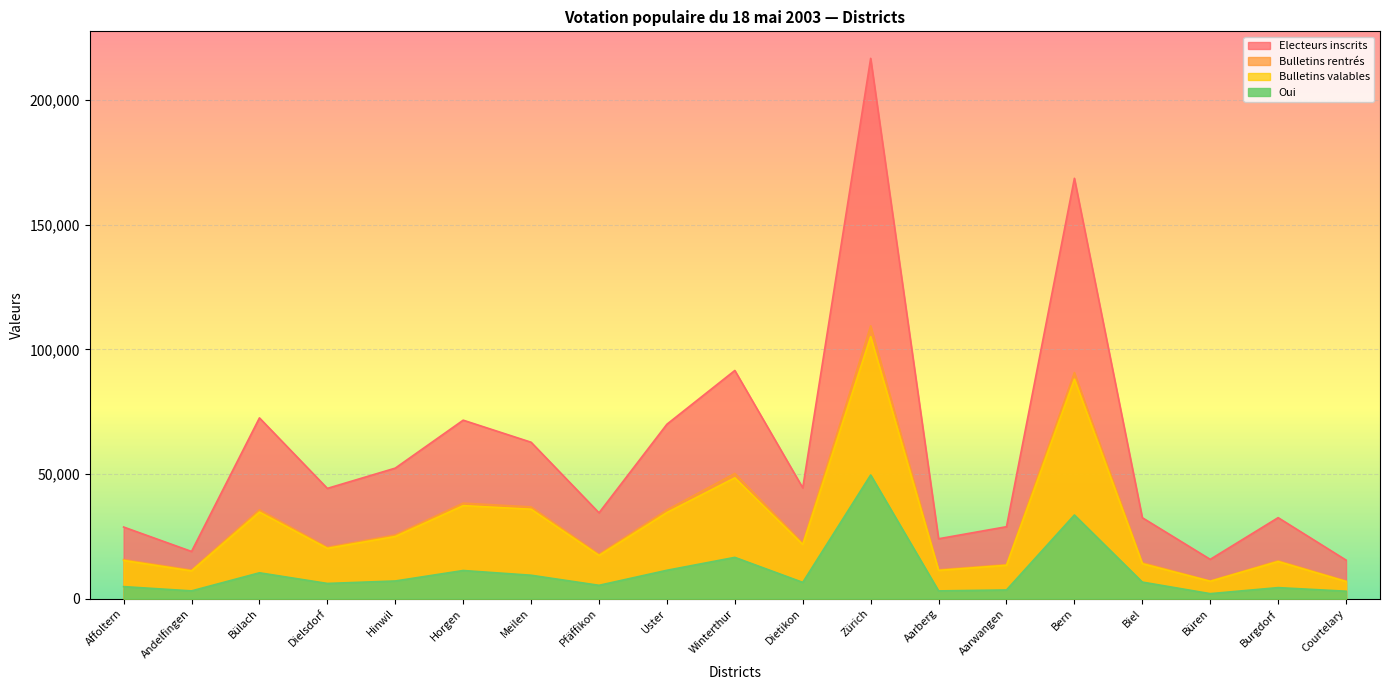

How many values in the Oui series are below 6521?

9